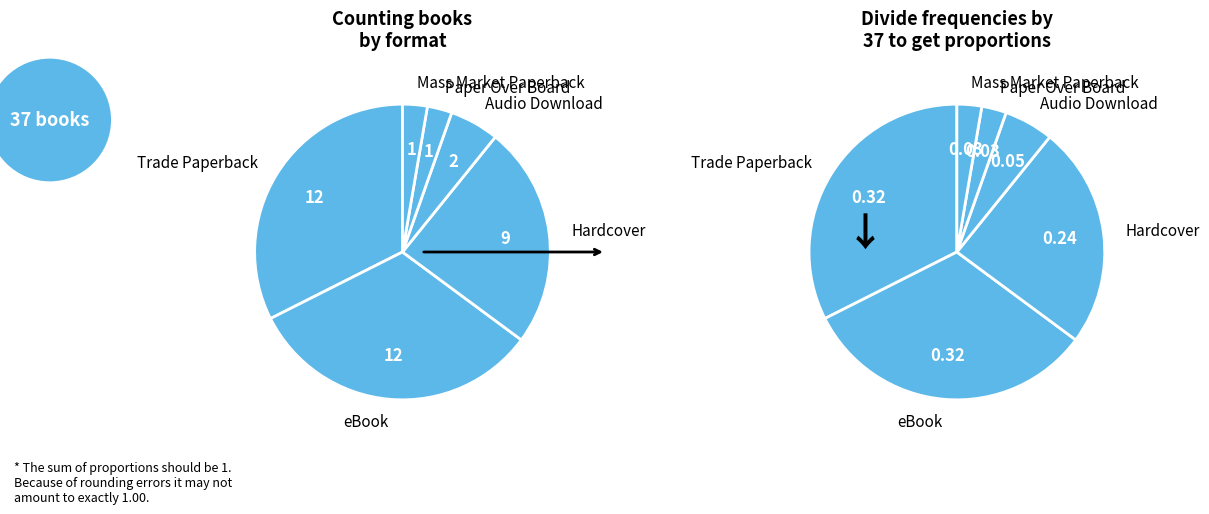

What is the smallest slice in the pie chart?

Paper Over Board